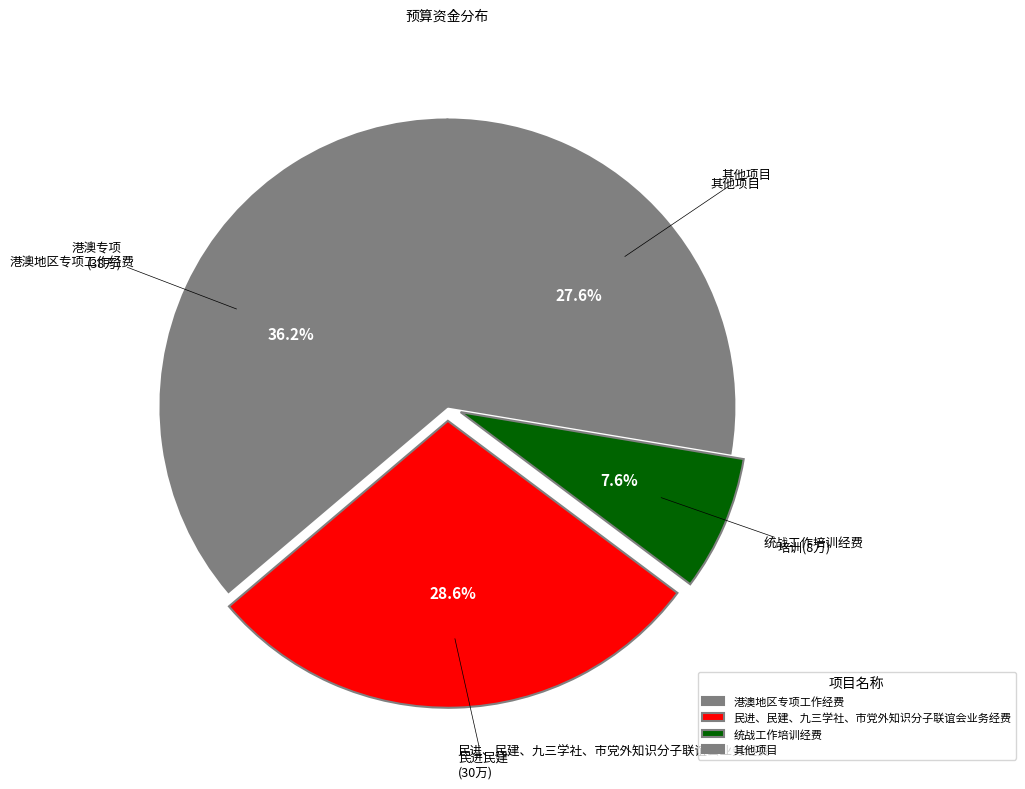

Does any single category account for the majority?

No